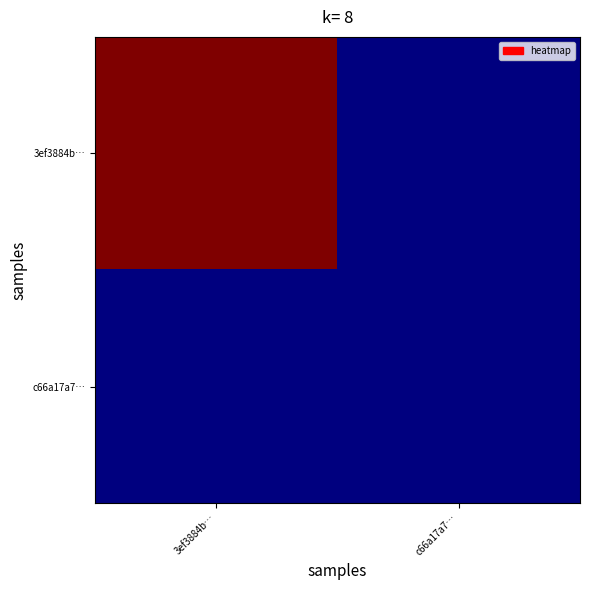

At how many categories does at least one series exceed 1?

1